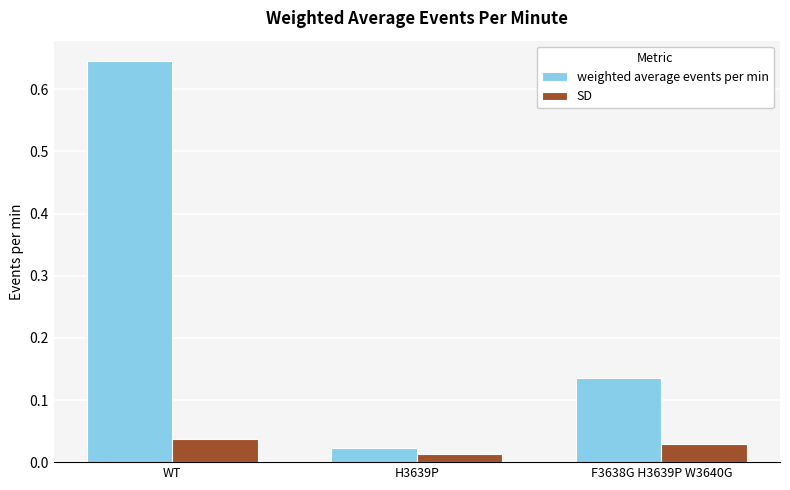

Count the number of categories in the chart.

3